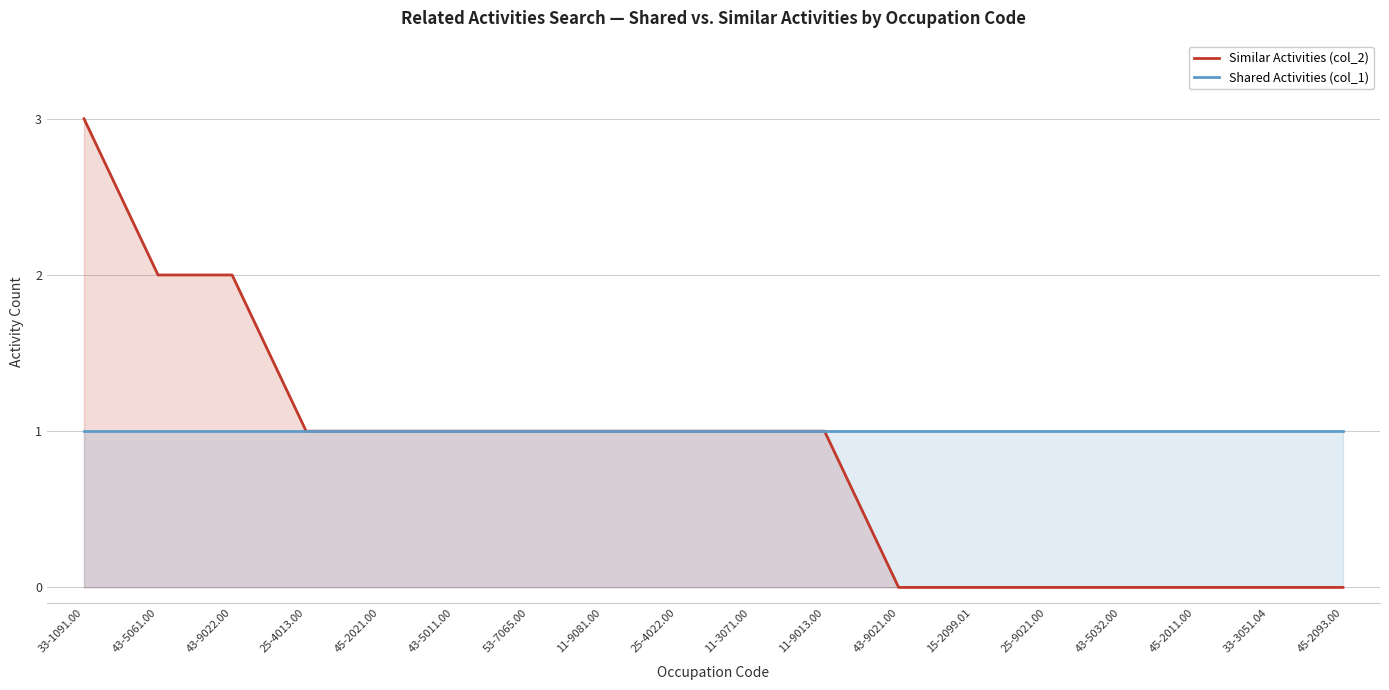

What value does the Shared Activities (col_1) series have at 43-5011.00?

1